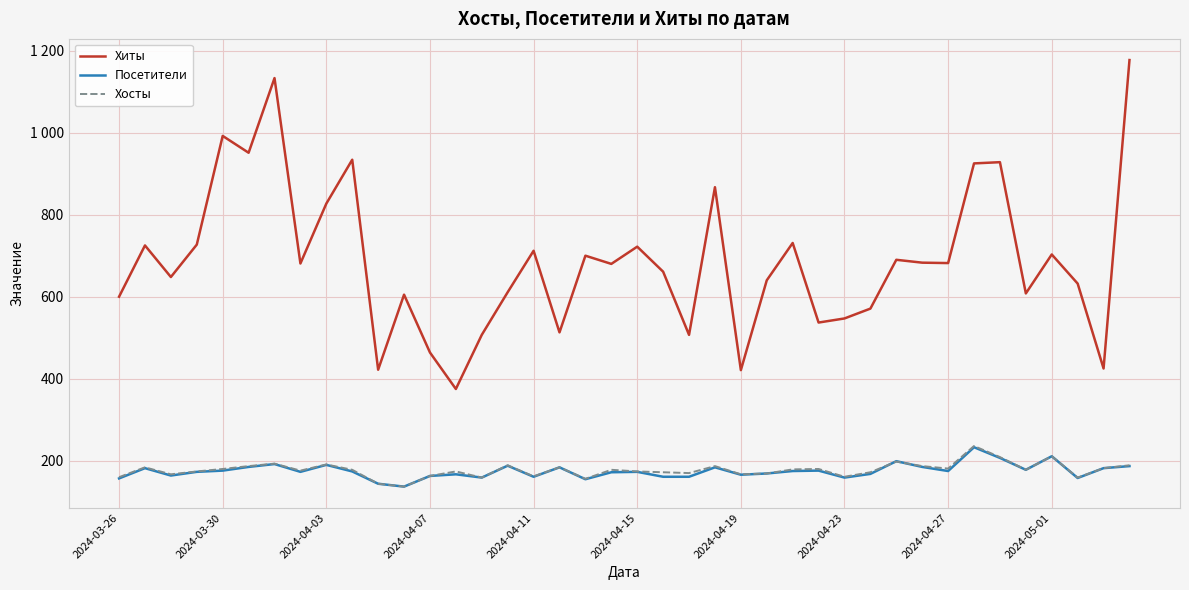

Does the chart display data point markers on the line(s)?

No